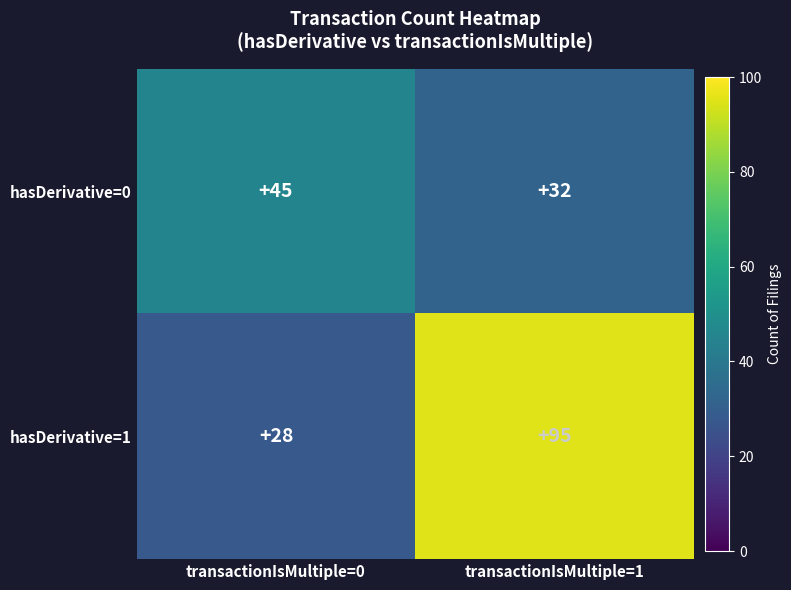

How many distinct data groups are displayed?

2